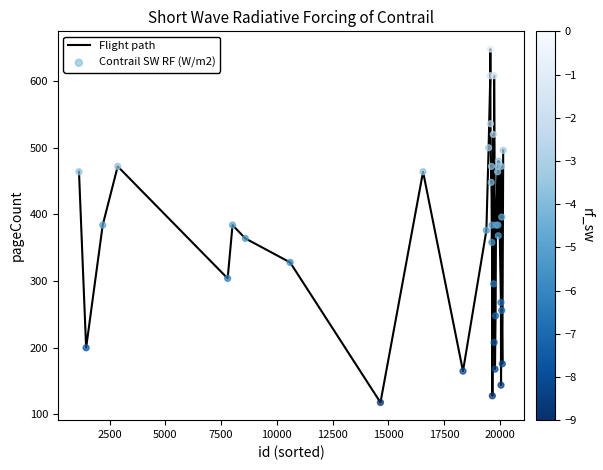

What is the difference between the maximum and minimum values?

530